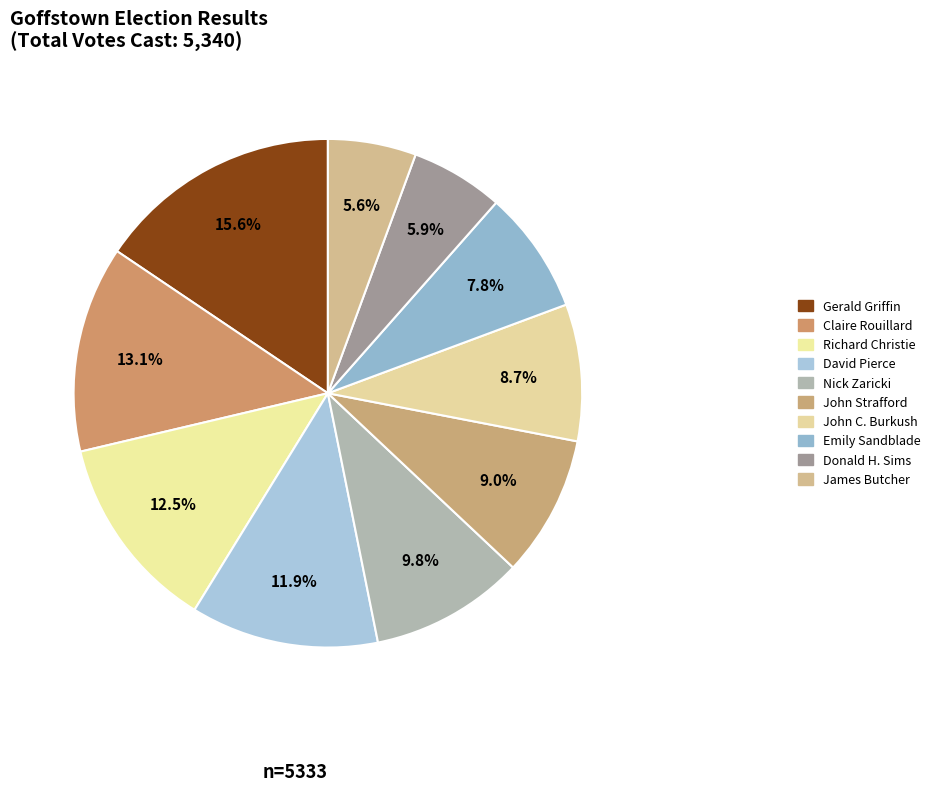

To the nearest percent, what is the difference between the John Strafford and Claire Rouillard slice percentages?

4%